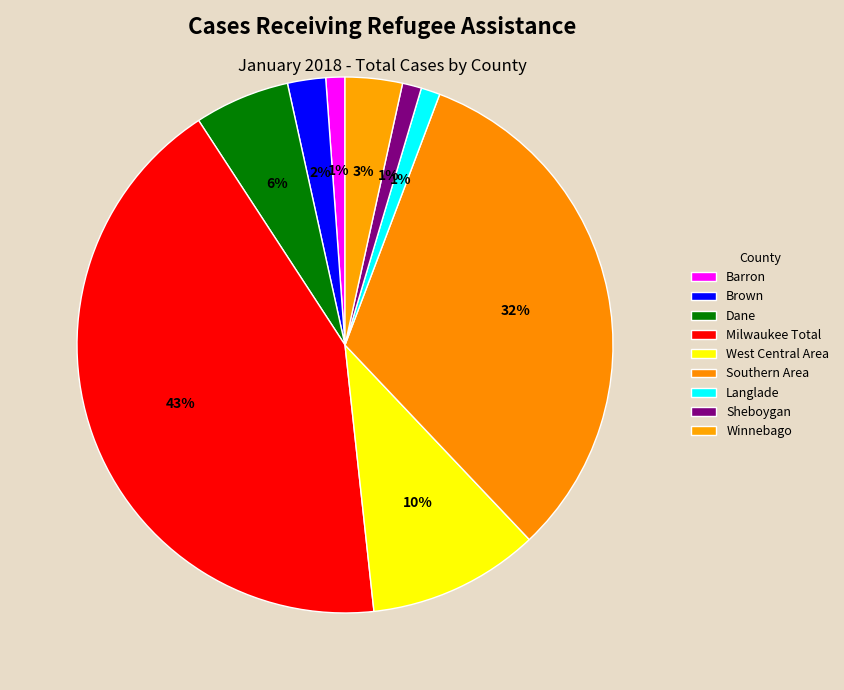

Does Dane represent more than half of the total?

No